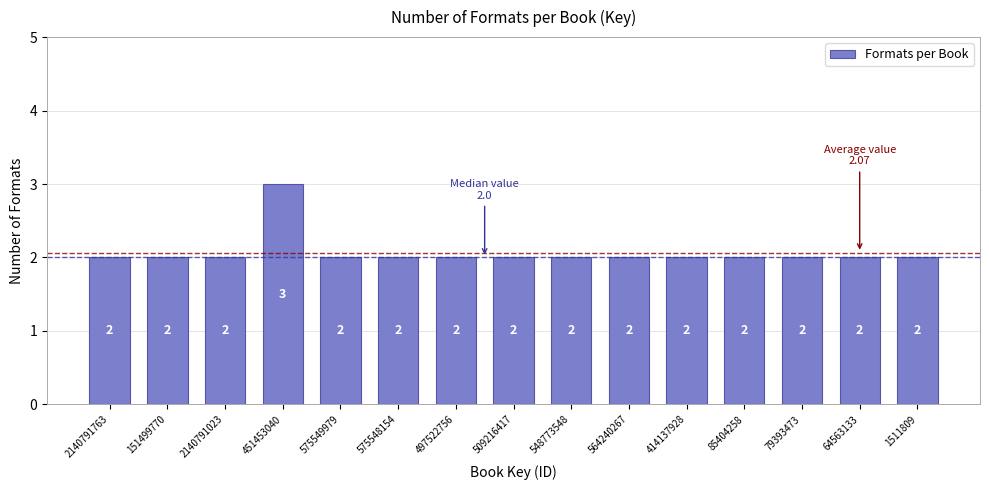

Reading left to right, transcribe all the data shown in this chart.

2140791763=2	151499770=2	2140791023=2	451453040=3	575549979=2	575548154=2	497522756=2	509216417=2	548773548=2	564240267=2	414137928=2	85404258=2	79393473=2	64563133=2	1511809=2